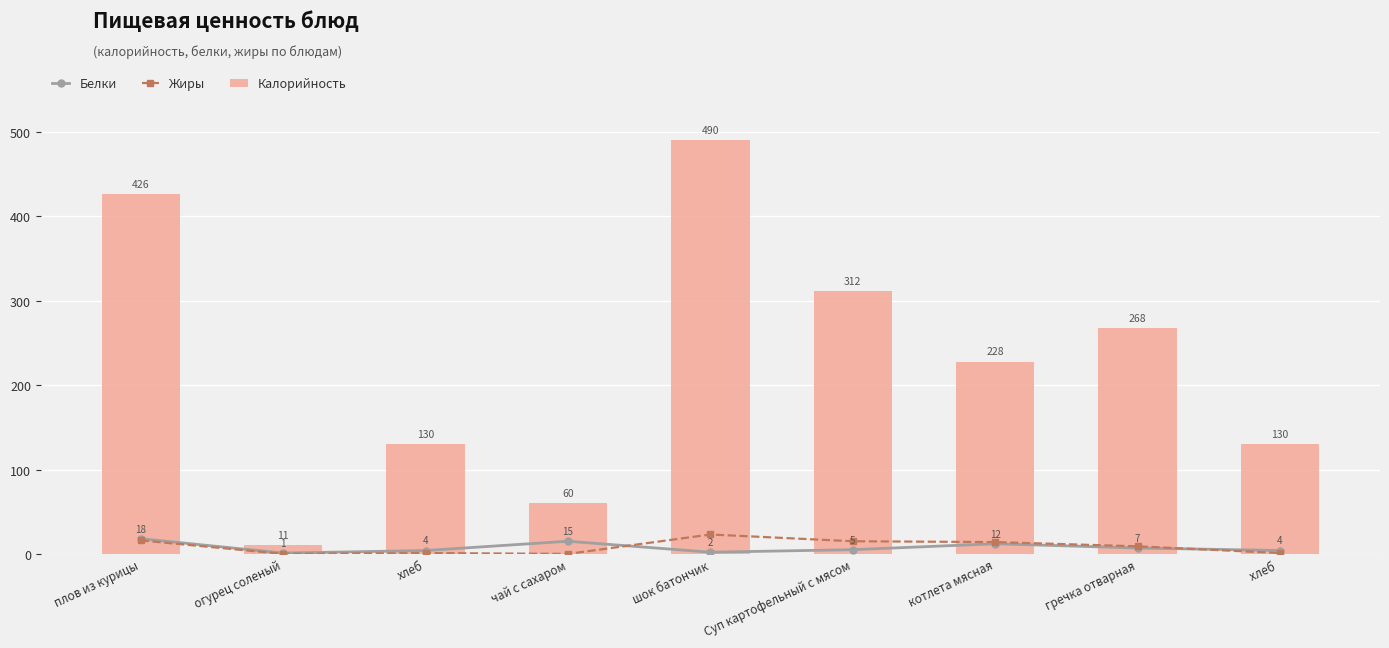

List the labels in order of Белки value, smallest first.

огурец соленый, шок батончик, хлеб, хлеб , Суп картофельный с мясом, гречка отварная, котлета мясная, чай с сахаром, плов из курицы